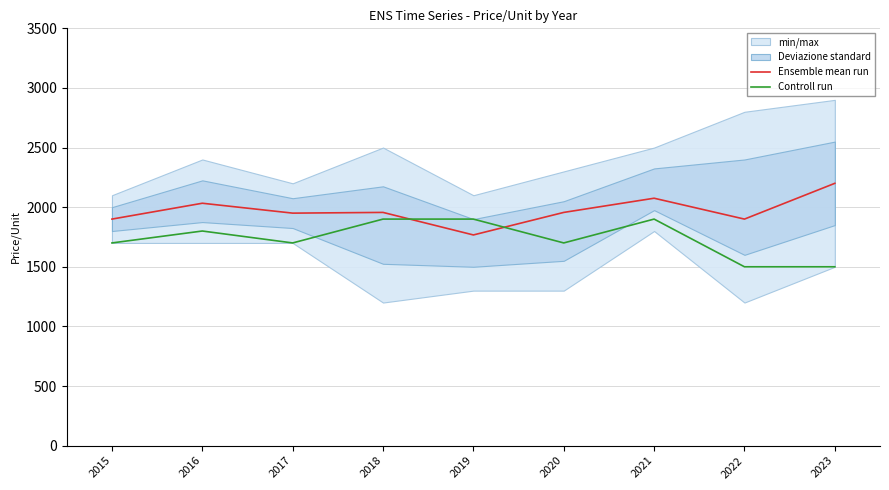

How many interior local peaks does the Ensemble mean run series have?

3